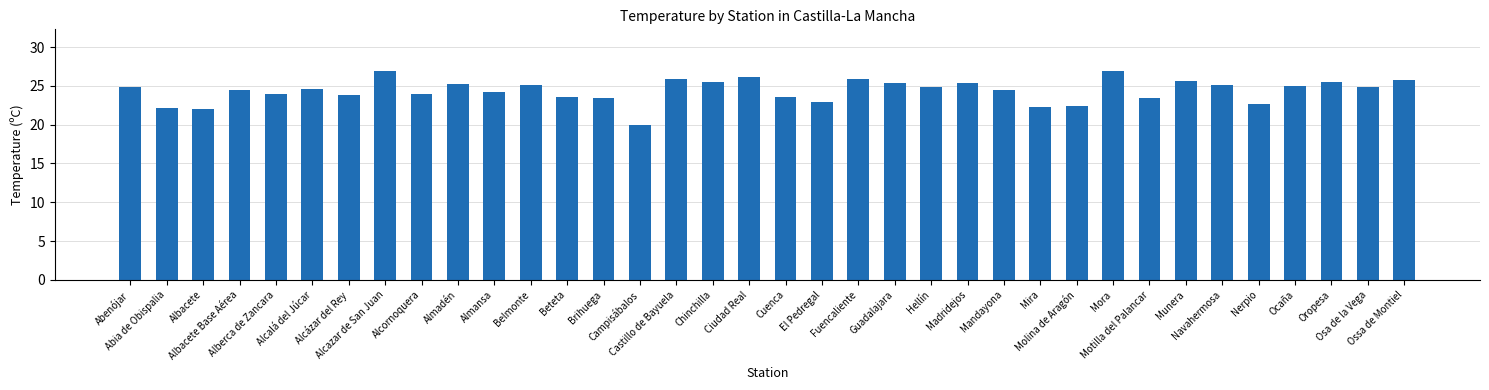

What is the average value?

24.4